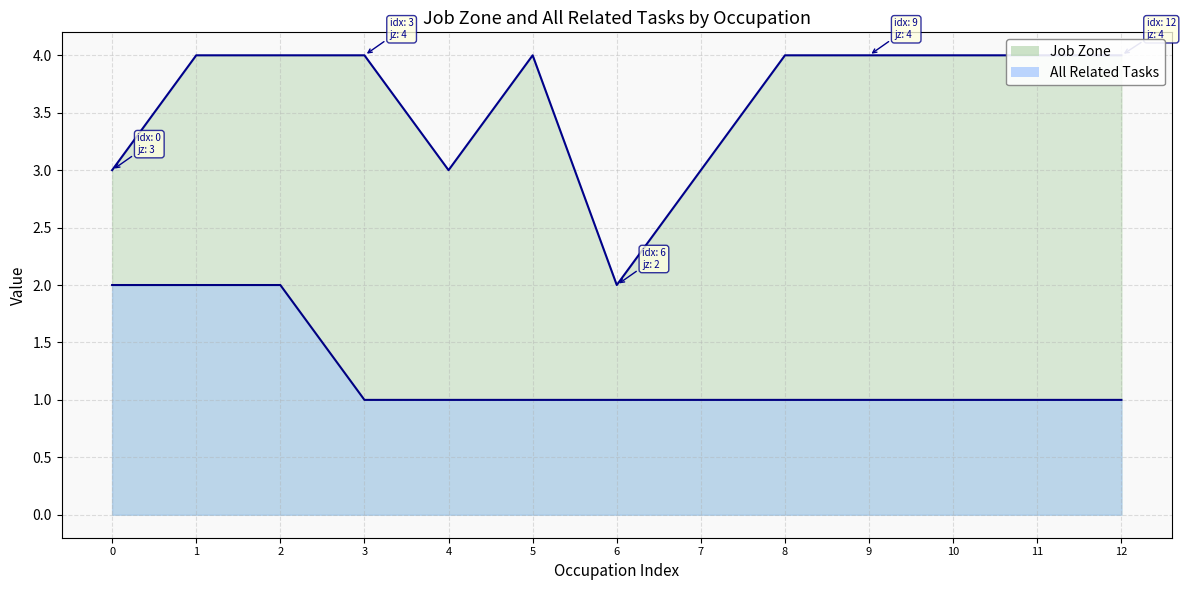

What is the average value of the All Related Tasks series?

1